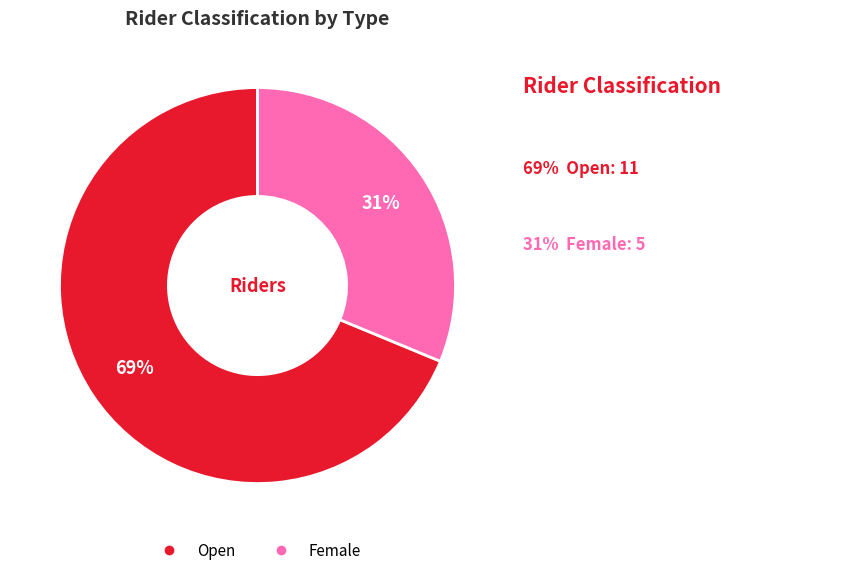

Is the sum of Female and Open greater than half?

Yes